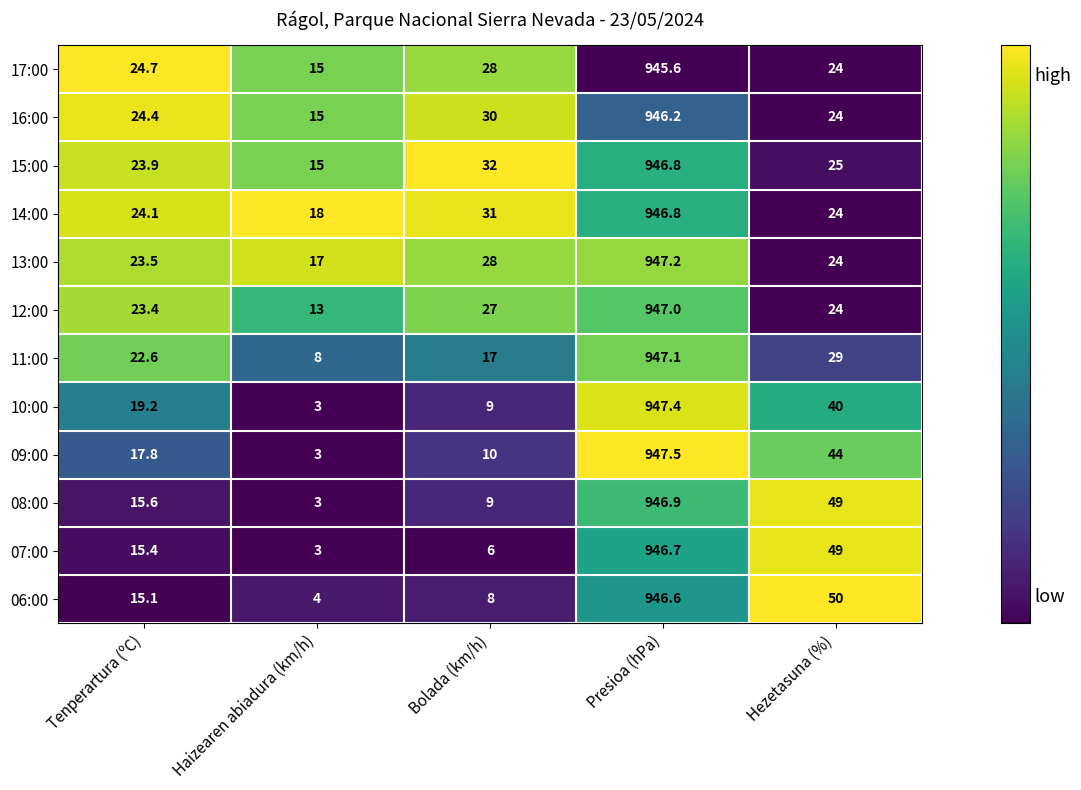

How many categories are shown in the chart?

5